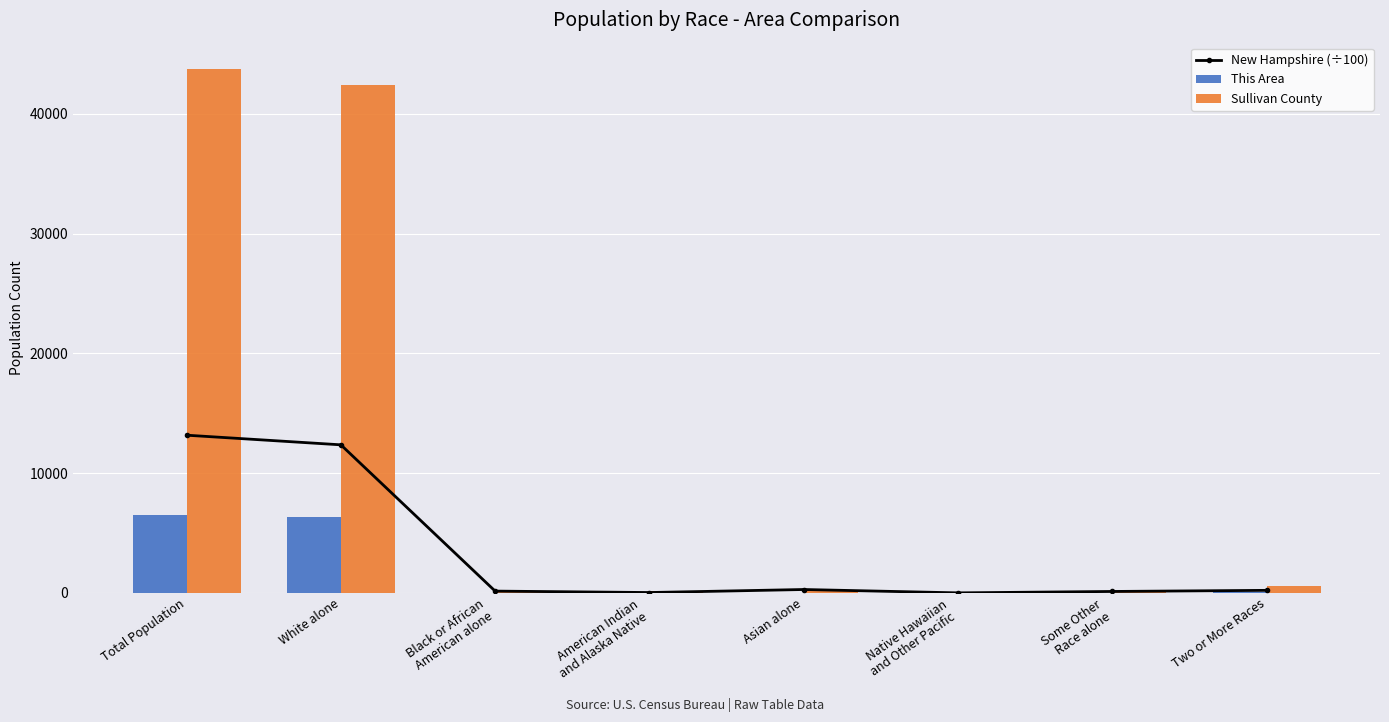

True or false: This Area has a value of 29.9 at Some Other
Race alone.

False